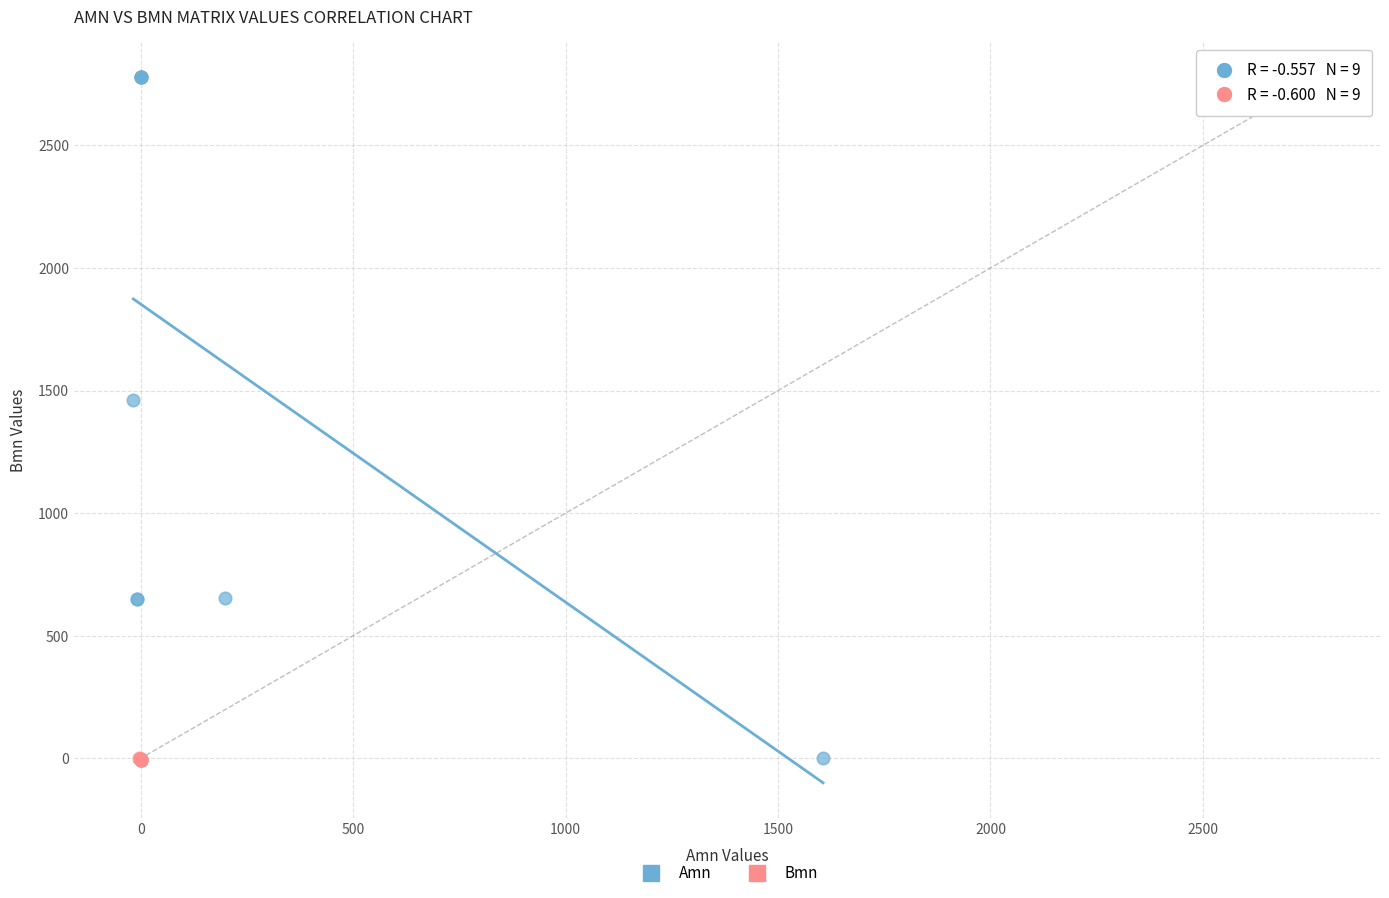

Which series contains the highest Y value?

Amn